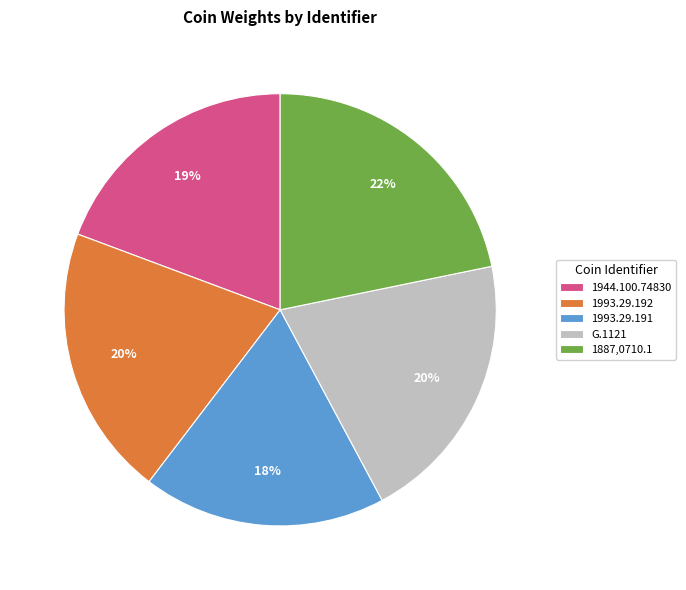

Is there any slice that represents more than half of the pie?

No